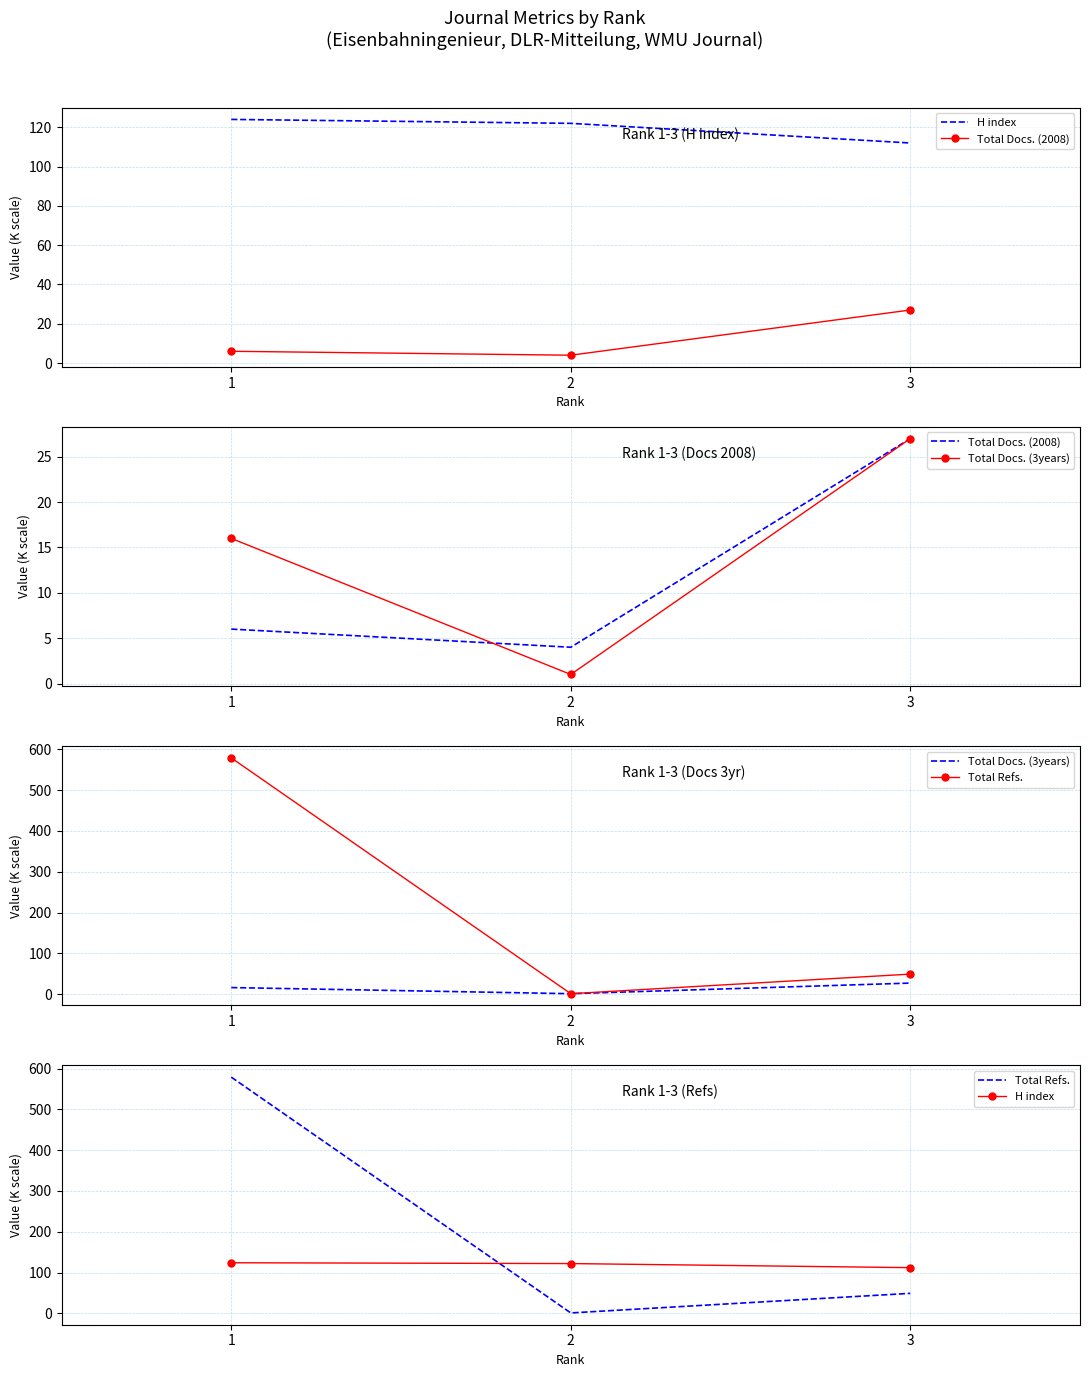

At which label is Total Docs. (2008) closest to 15?

1